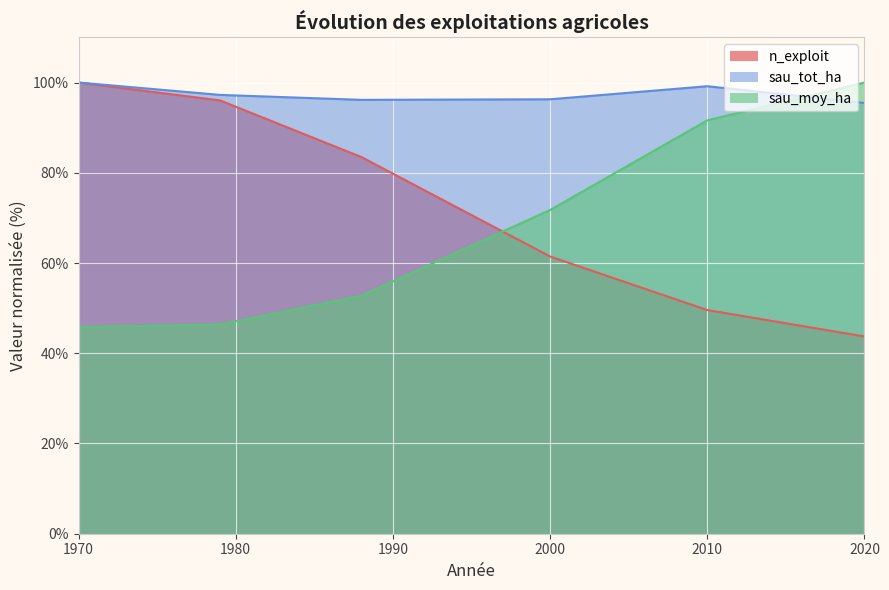

The n_exploit series shows 132.5 at 1979. True or false?

False